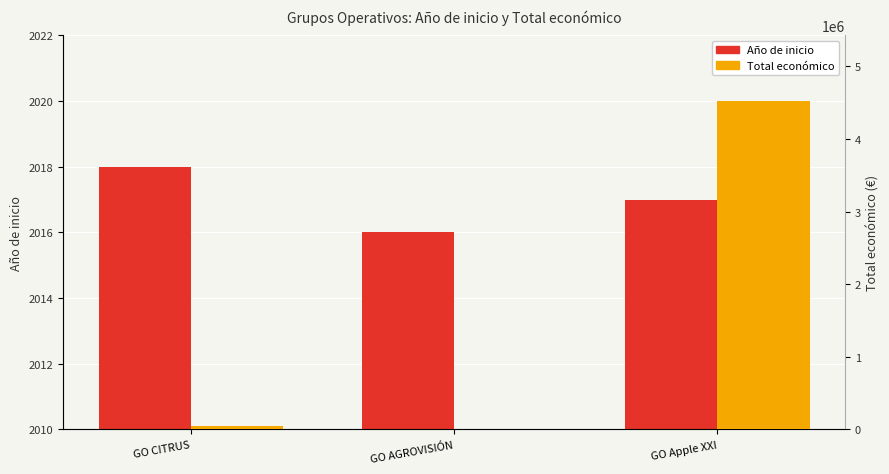

Reading left to right, list all the values displayed in this chart.

Año de inicio: GO CITRUS=2018	GO AGROVISIÓN=2016	GO Apple XXI=2017
Total económico: GO CITRUS=46300	GO AGROVISIÓN=8000	GO Apple XXI=4520649